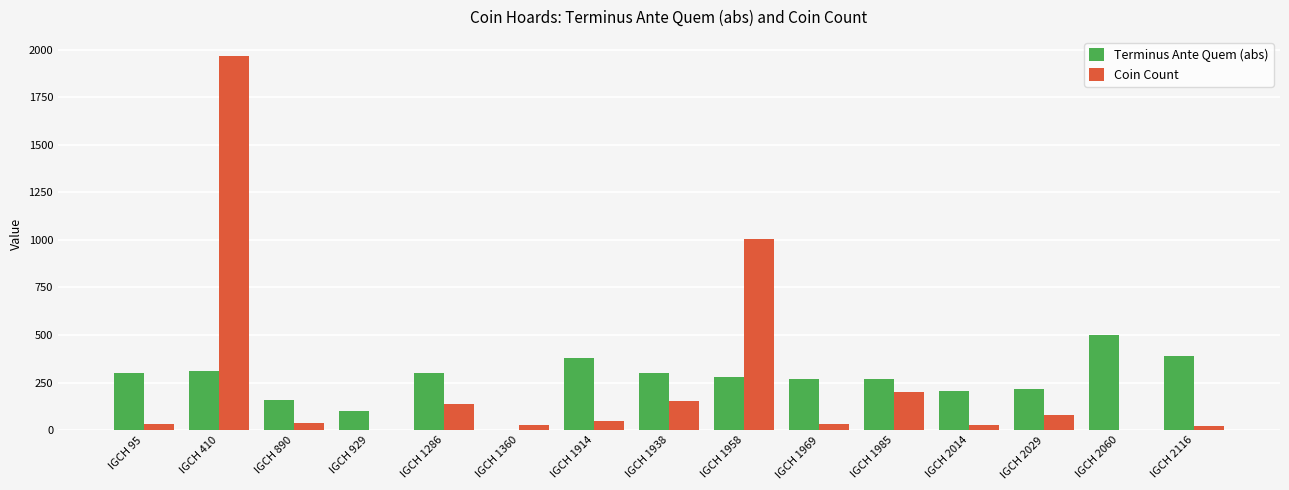

The Terminus Ante Quem (abs) series shows 270 at IGCH 1969. True or false?

True